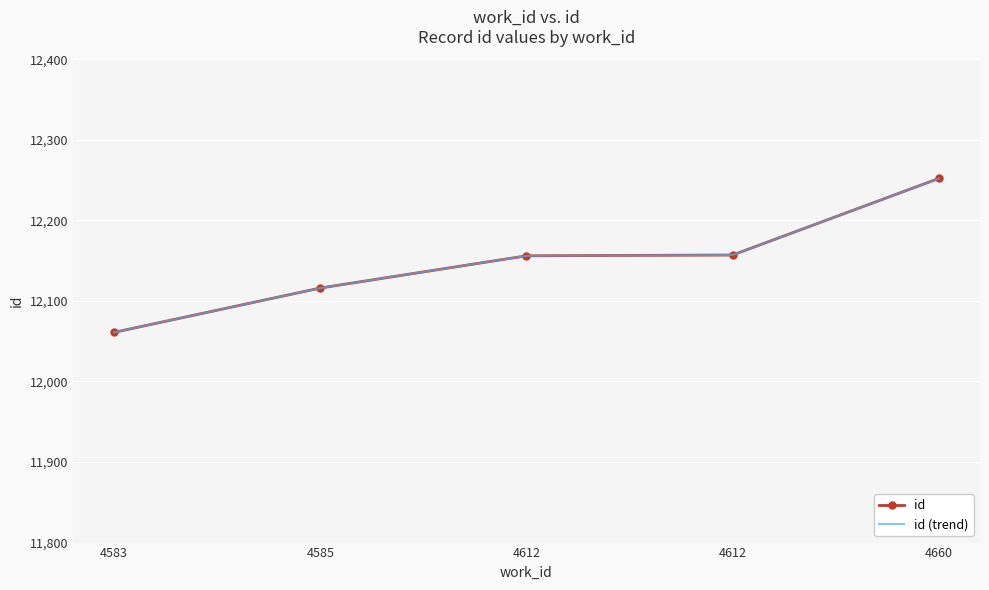

Reading left to right, list all the values displayed in this chart.

12061	12116	12156	12157	12252